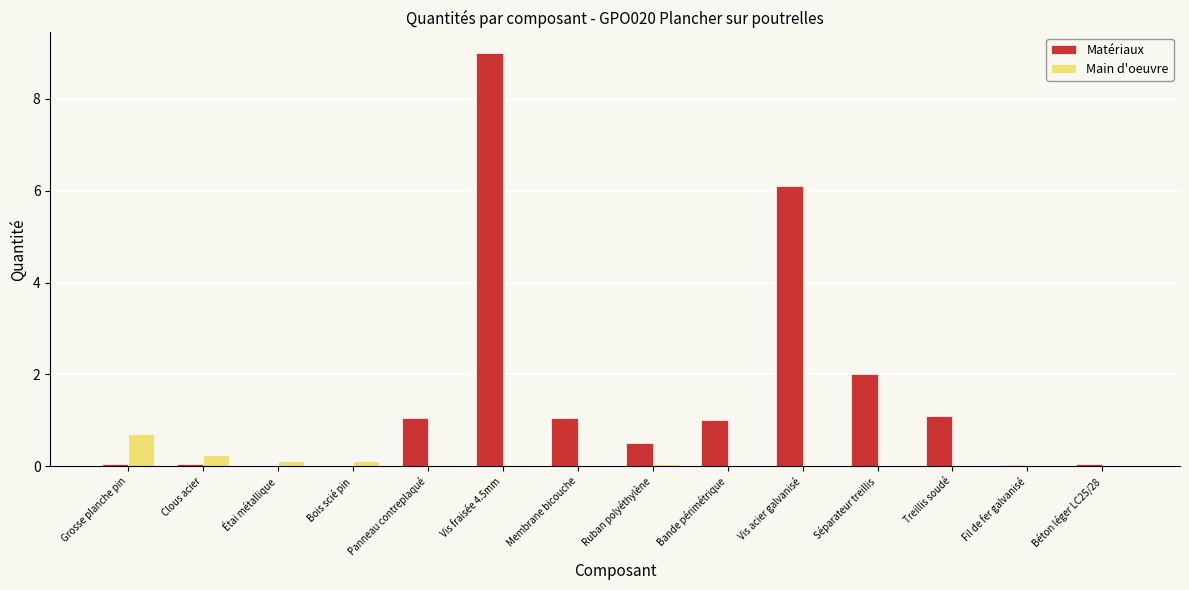

At which label does Matériaux reach its peak?

Vis fraisée 4.5mm